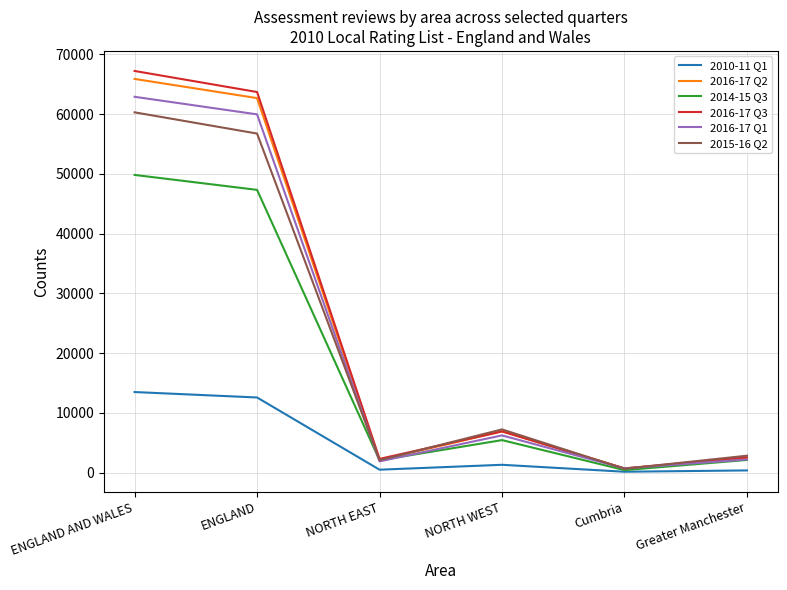

Is the value of 2015-16 Q2 at Greater Manchester greater than the value of 2016-17 Q3 at ENGLAND?

No